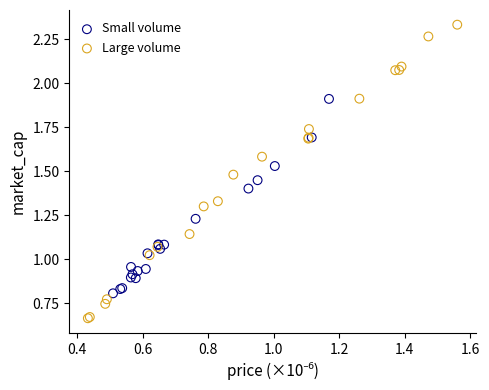

Which series reaches the maximum Y coordinate?

Large volume